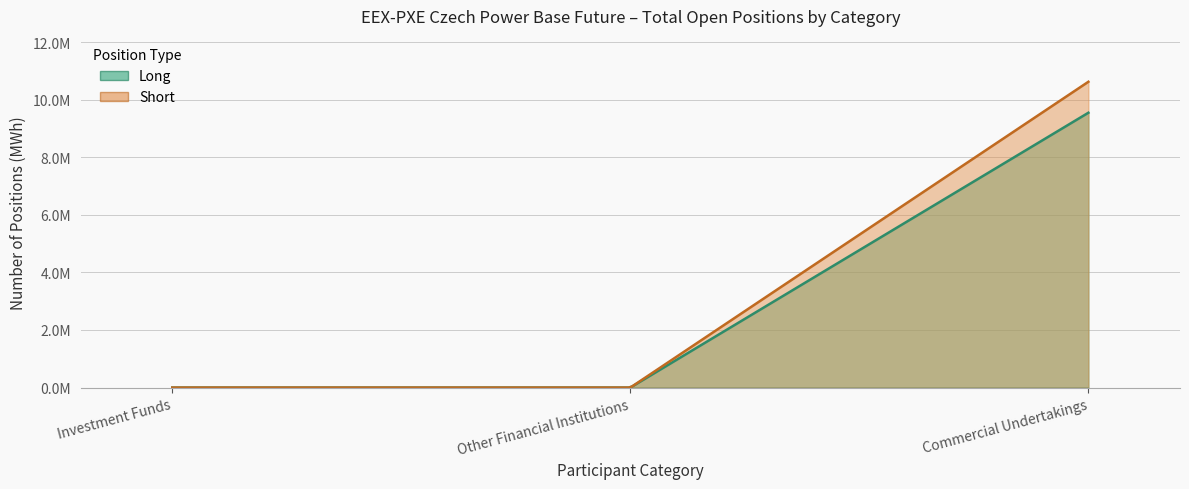

Reading left to right, what are all the values shown in this chart?

Long: Investment Funds=0	Other Financial Institutions=0	Commercial Undertakings=9544702
Short: Investment Funds=0	Other Financial Institutions=0	Commercial Undertakings=10620143